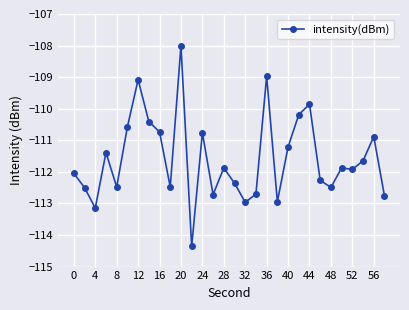

What is the smallest value displayed?

-114.4